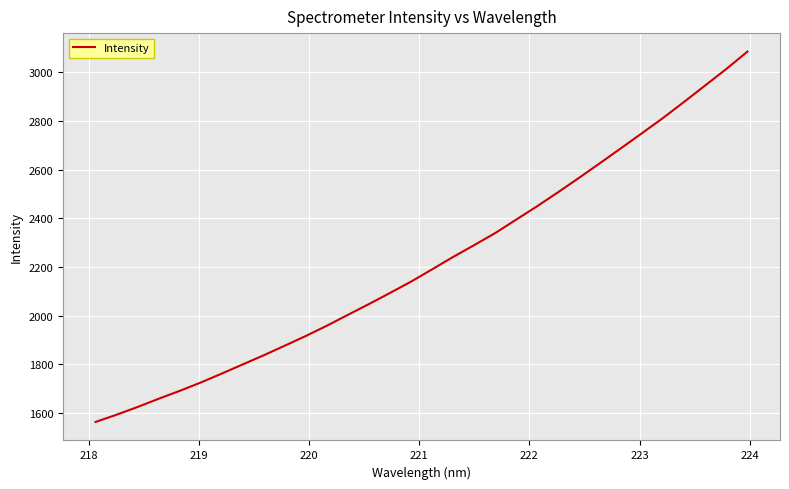

What is the difference between the maximum and minimum values?

1521.9